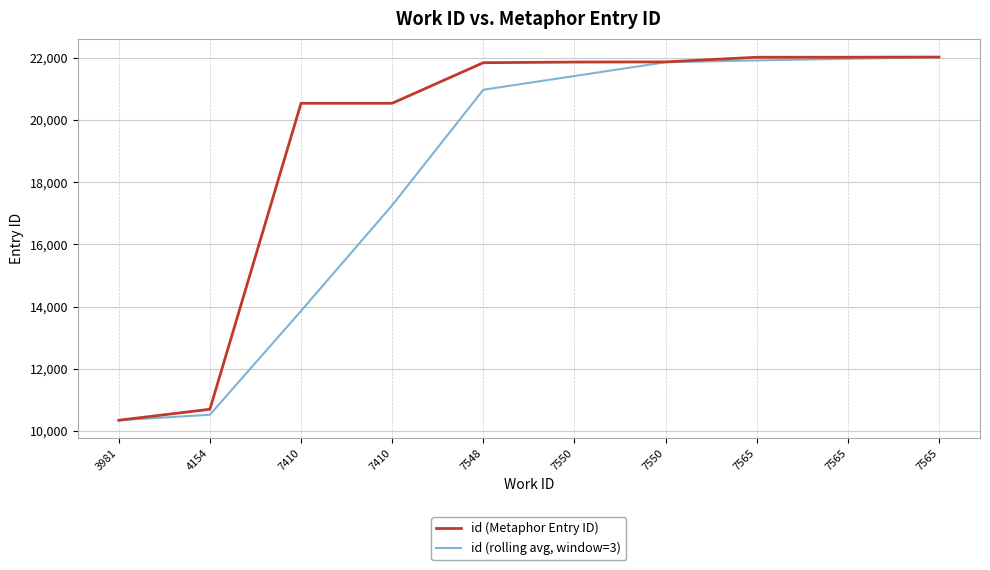

Reading left to right, what are all the values shown in this chart?

id (Metaphor Entry ID): 3981=10342.0	4154=10696.0	7410=20542.0	7410=20543.0	7548=21848.0	7550=21868.0	7550=21874.0	7565=22023.0	7565=22024.0	7565=22030.0
id (rolling avg, window=3): 3981=10342.0	4154=10519.0	7410=13860.0	7410=17260.3	7548=20977.7	7550=21419.7	7550=21863.3	7565=21921.7	7565=21973.7	7565=22025.7